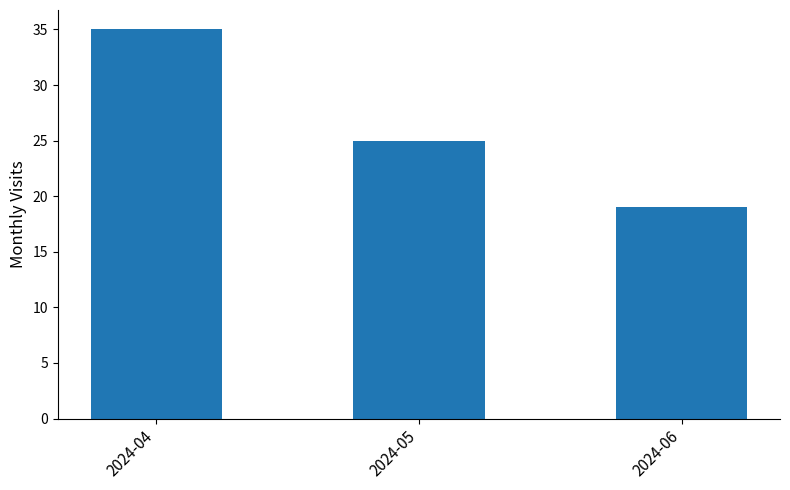

Between 2024-04 and 2024-06, which is larger?

2024-04